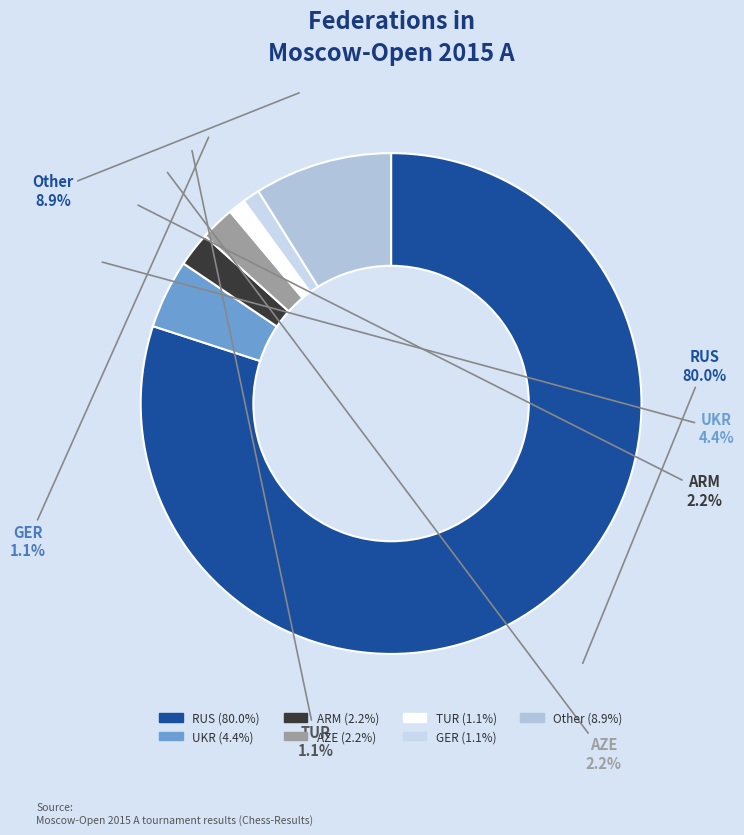

True or false: GER accounts for 1% of the total.

True